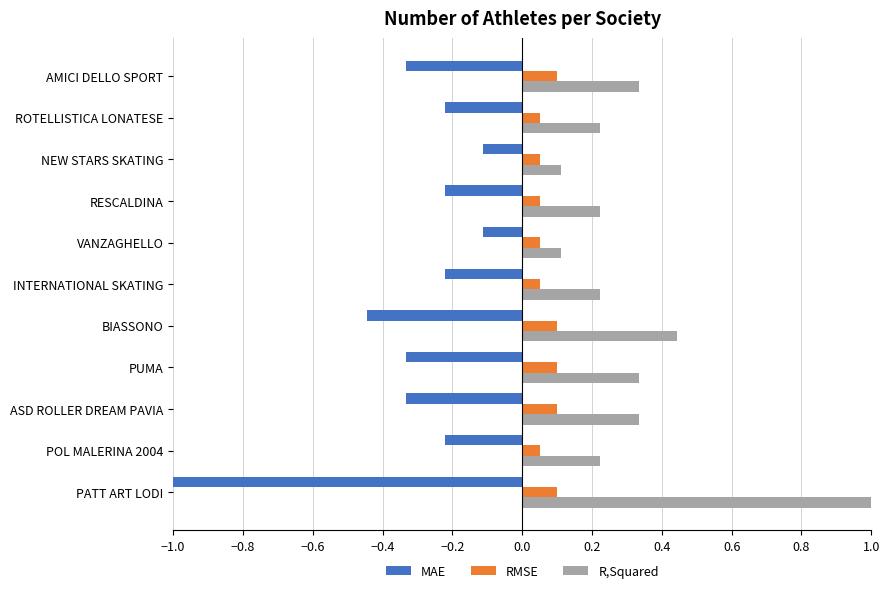

What is the difference between the highest and lowest values at PATT ART LODI?

2.0